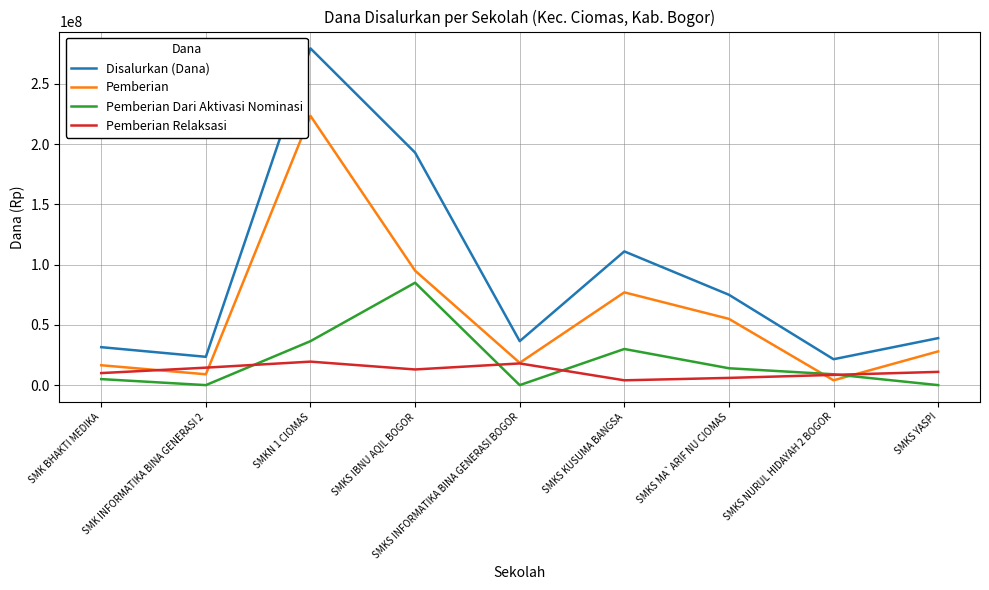

What are all the series names shown in the legend?

Disalurkan (Dana), Pemberian, Pemberian Dari Aktivasi Nominasi, Pemberian Relaksasi